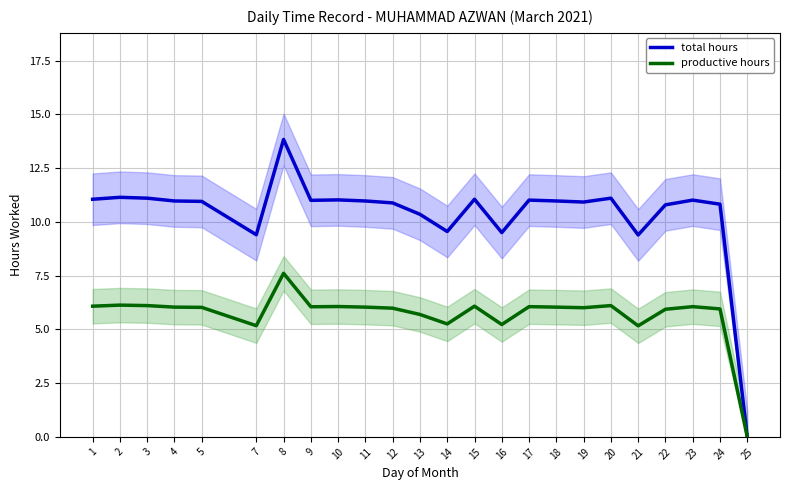

What is the value of the total hours point at the 10th from the left?

11.0